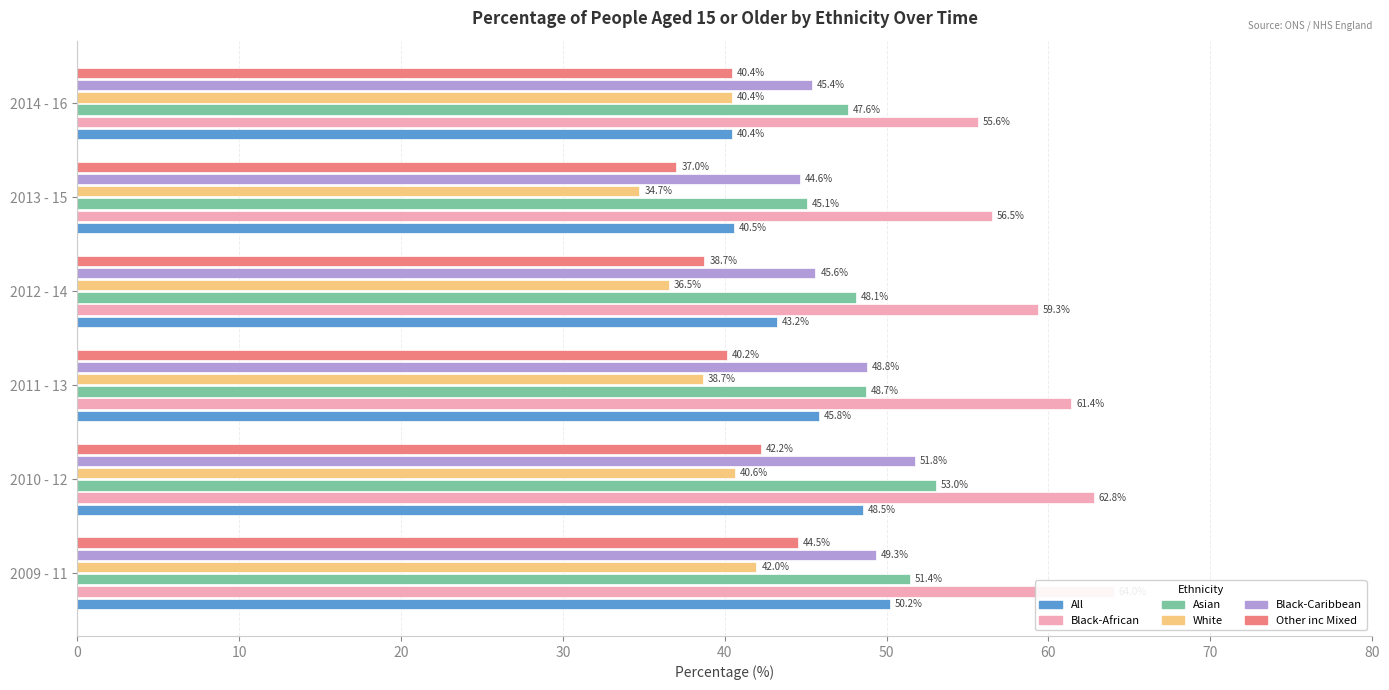

Are the bars horizontal?

Yes